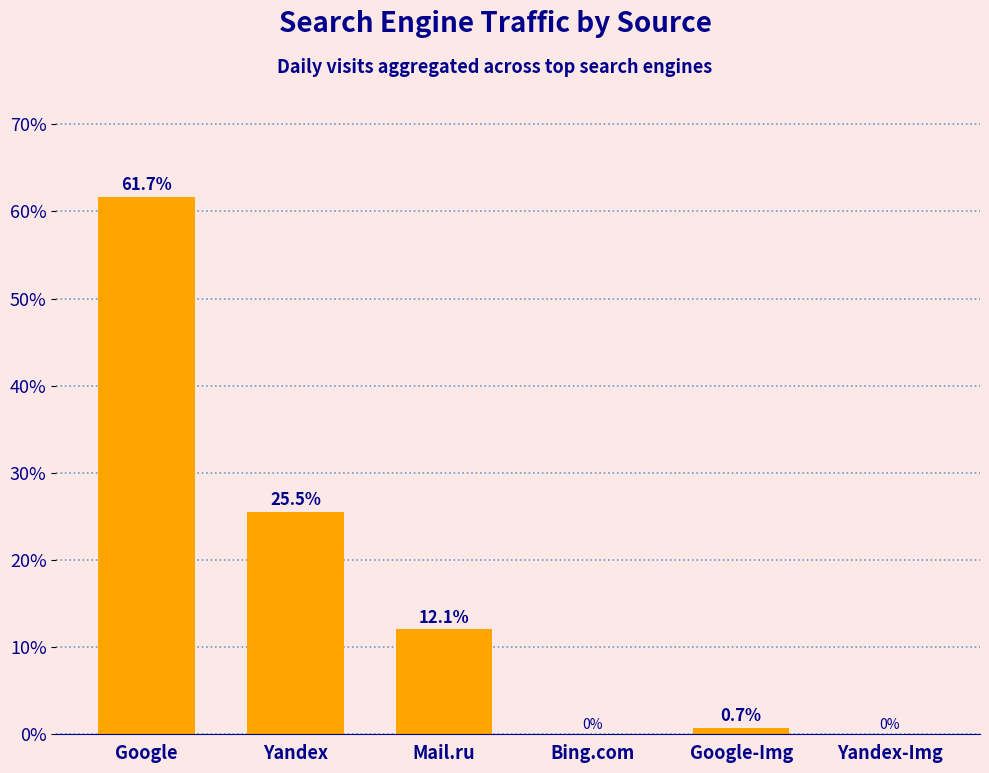

Approximately how many times larger is the value at Yandex compared to Mail.ru?

2.1